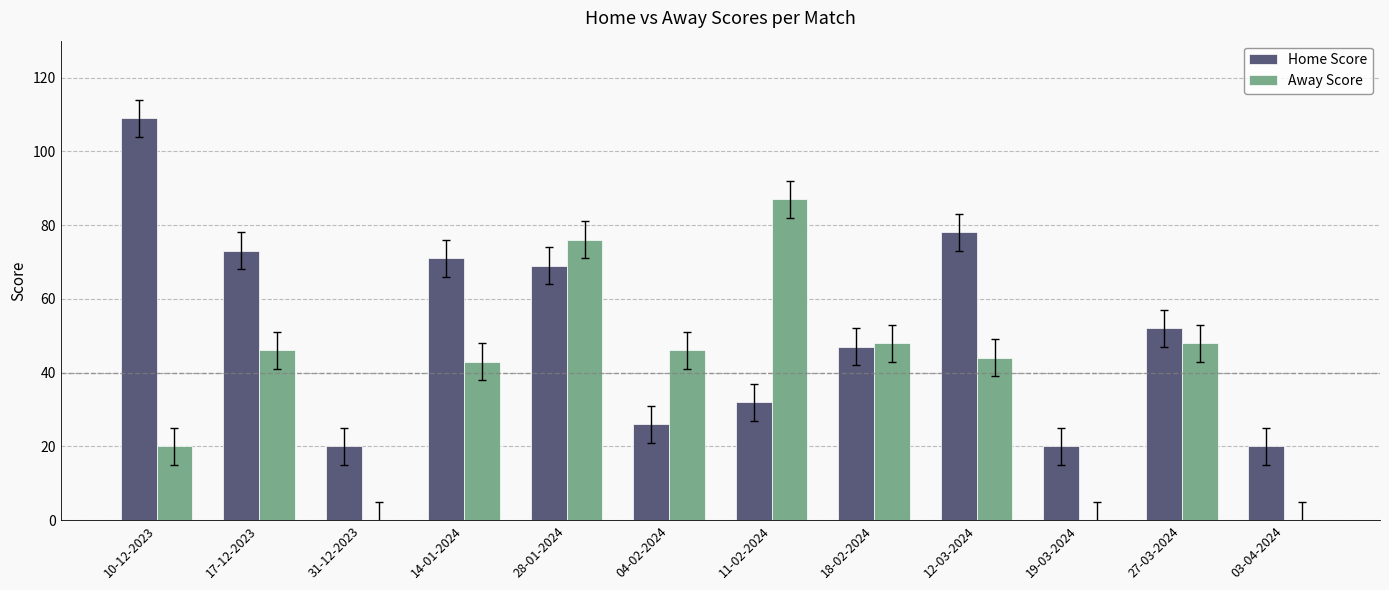

How many categories are shown in the chart?

12